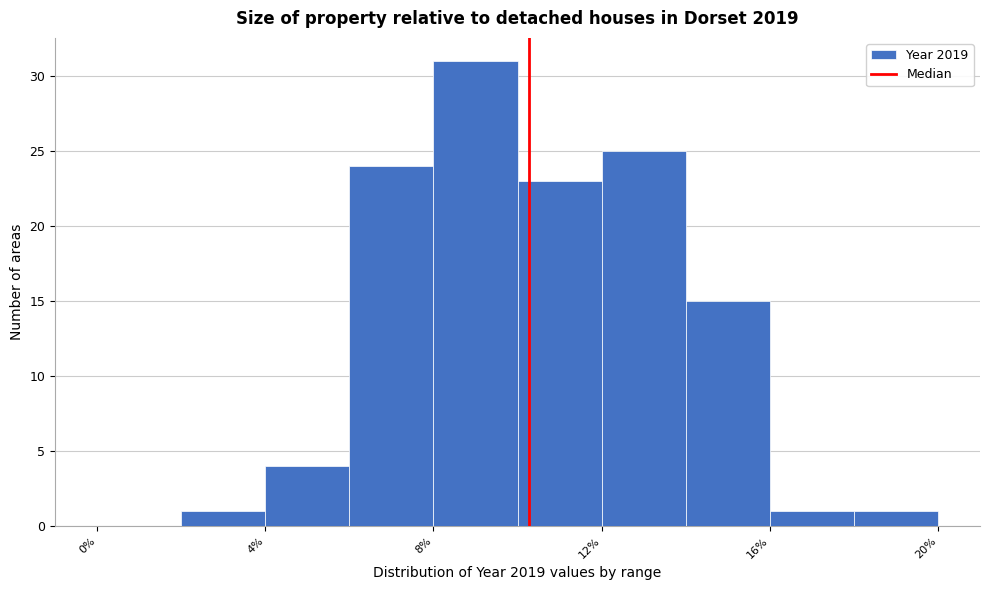

Which range on the x-axis has the tallest bar?

8 to 10